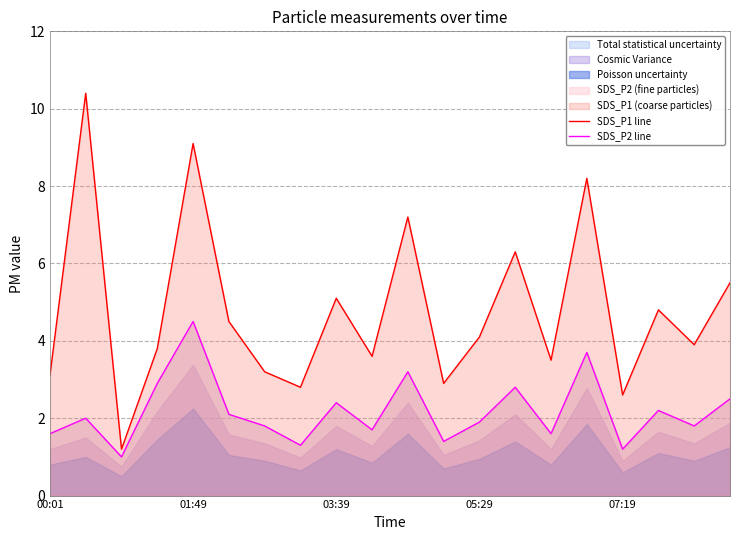

What is the difference between the SDS_P1 line values at 05:29 and 03:39?

1.0